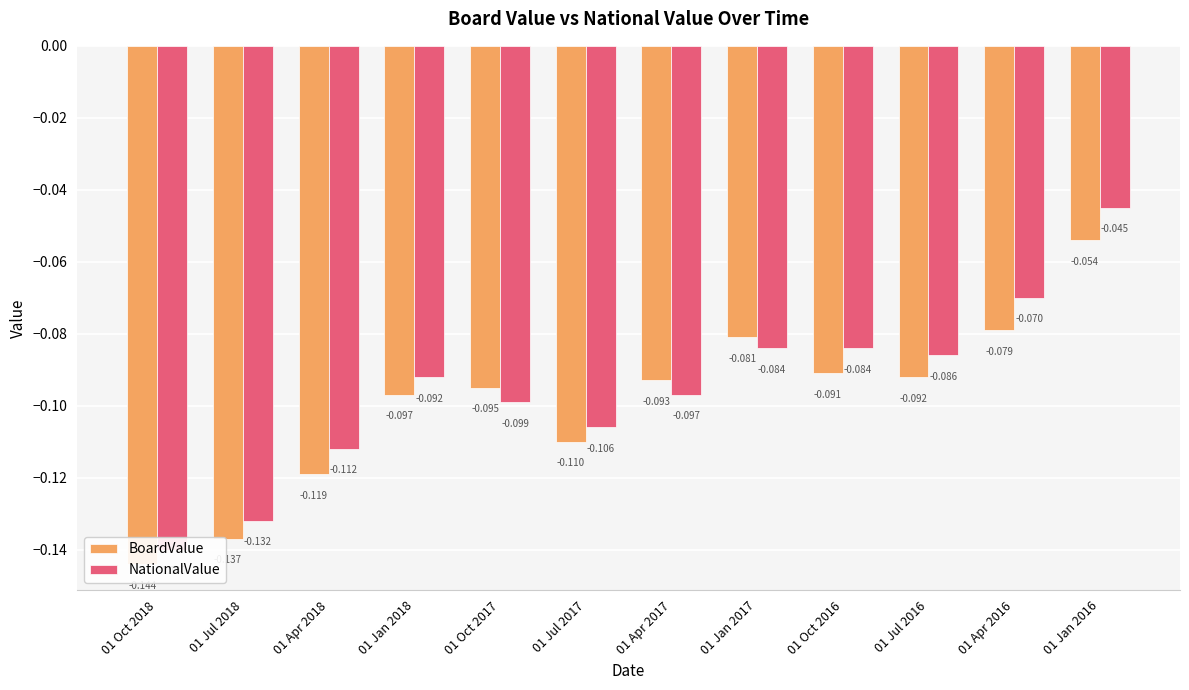

At 01 Apr 2018, list the series in order from largest to smallest.

NationalValue, BoardValue